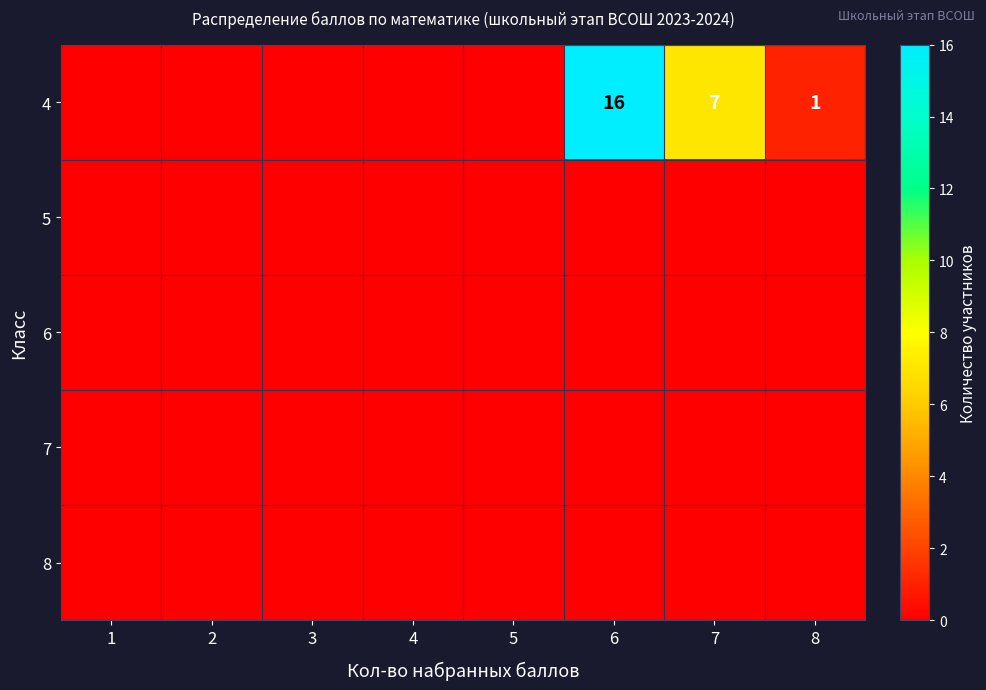

What is the greatest value displayed?

16